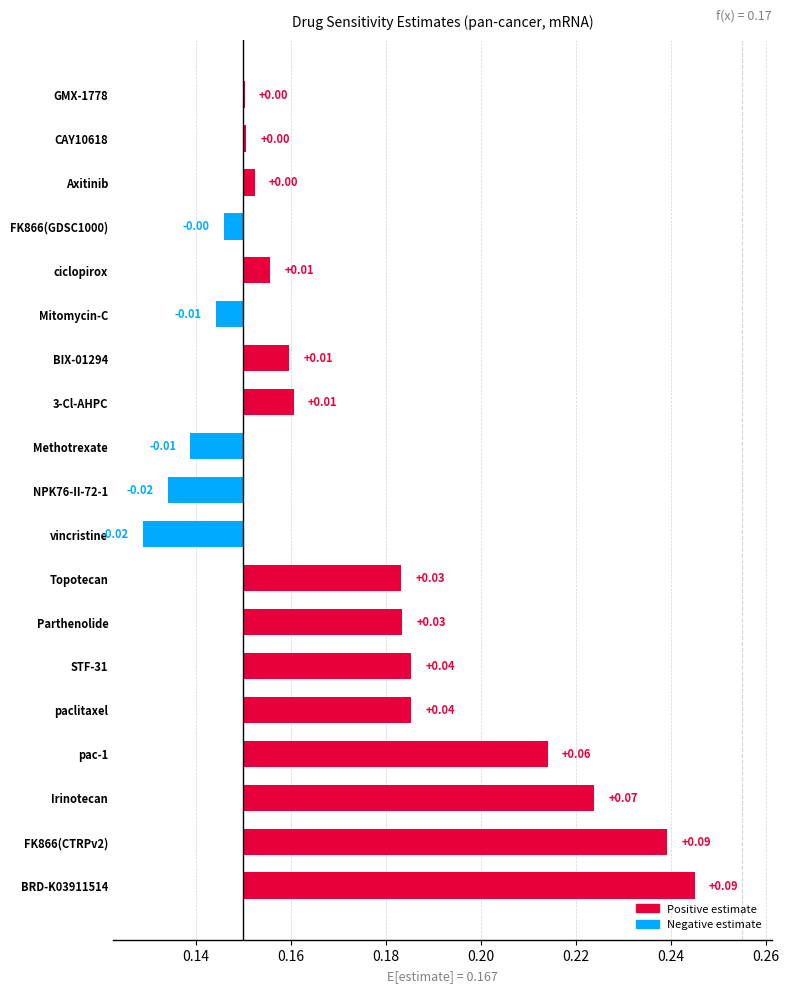

Between Methotrexate and BIX-01294, which is larger?

BIX-01294